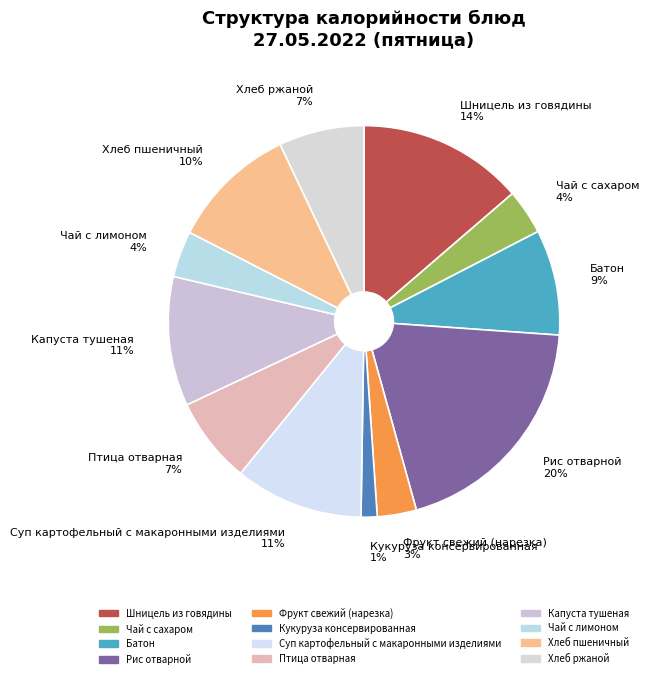

Combined, do Хлеб пшеничный 10% and Рис отварной 20% account for over 50%?

No